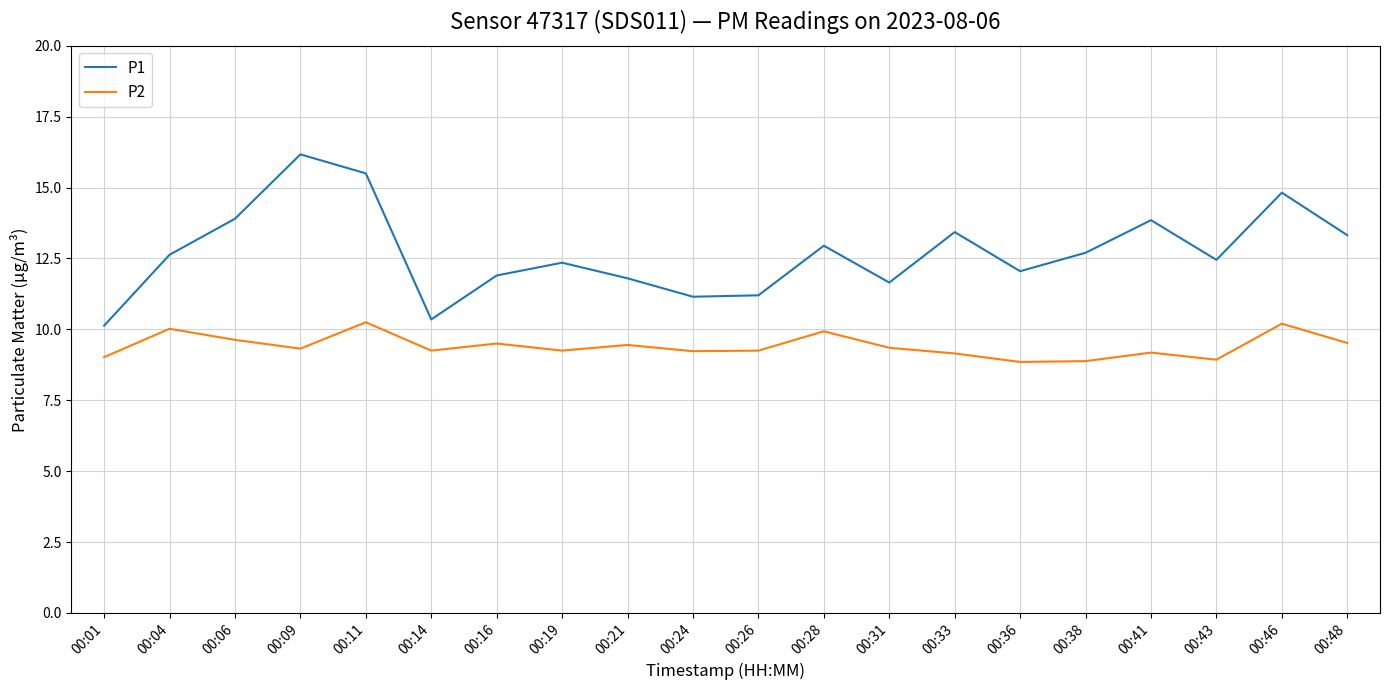

What is the spread (max minus min) of values at 00:14?

1.1